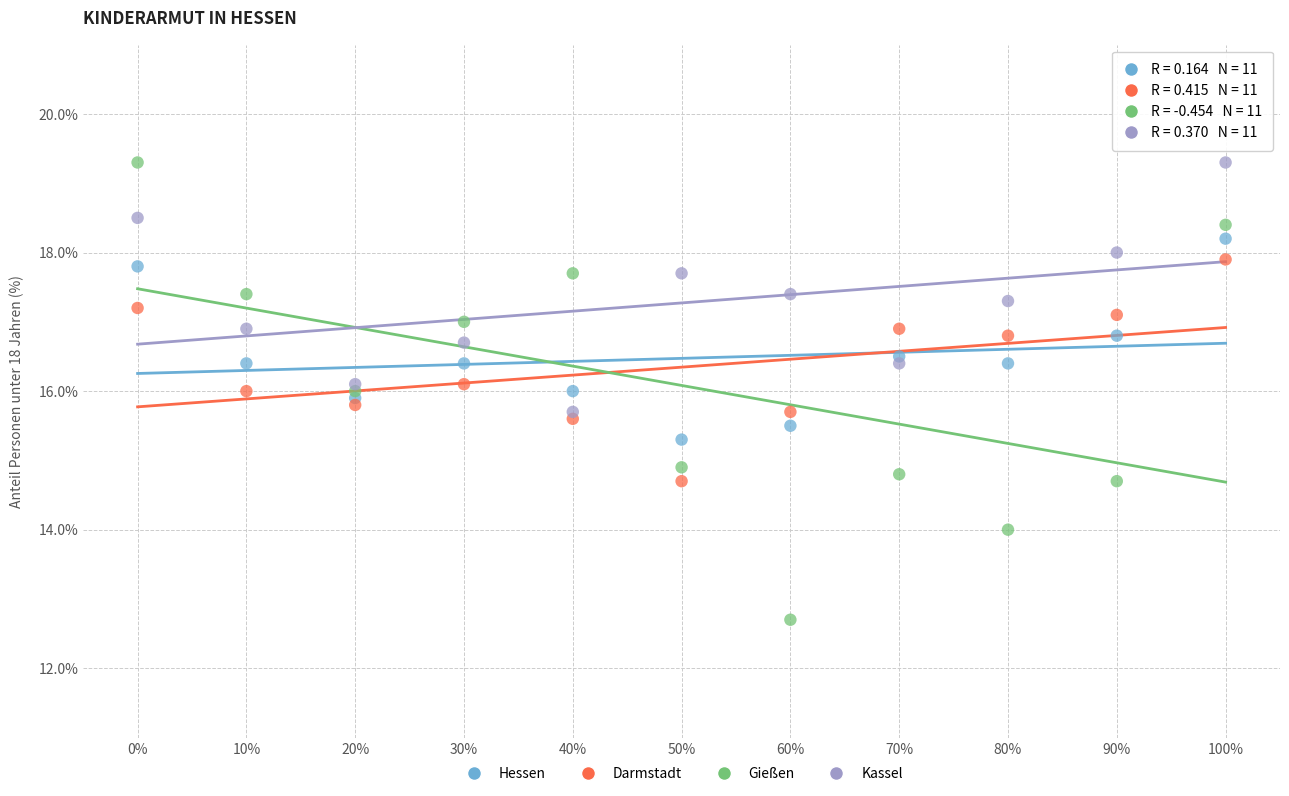

What are all the series names shown in the legend?

Hessen, Darmstadt, Gießen, Kassel